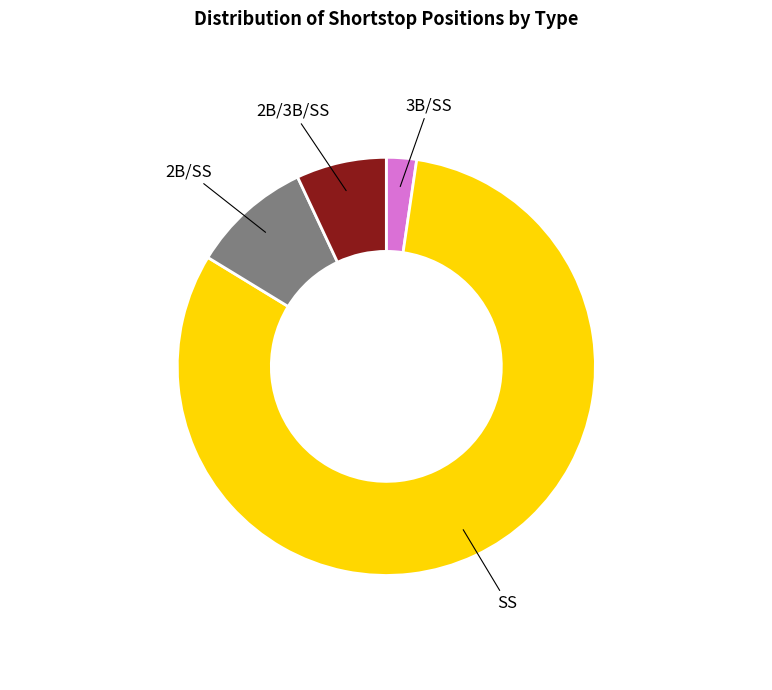

How many segments does this pie chart have?

4